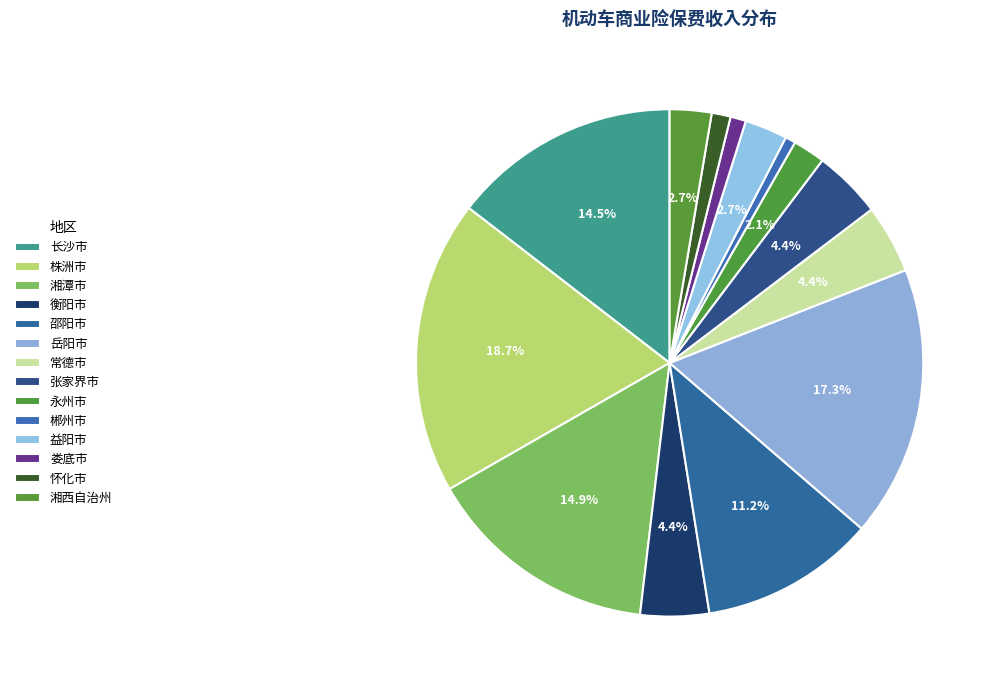

Rank the categories by value from lowest to highest.

郴州市, 娄底市, 怀化市, 永州市, 湘西自治州, 益阳市, 张家界市, 衡阳市, 常德市, 邵阳市, 长沙市, 湘潭市, 岳阳市, 株洲市